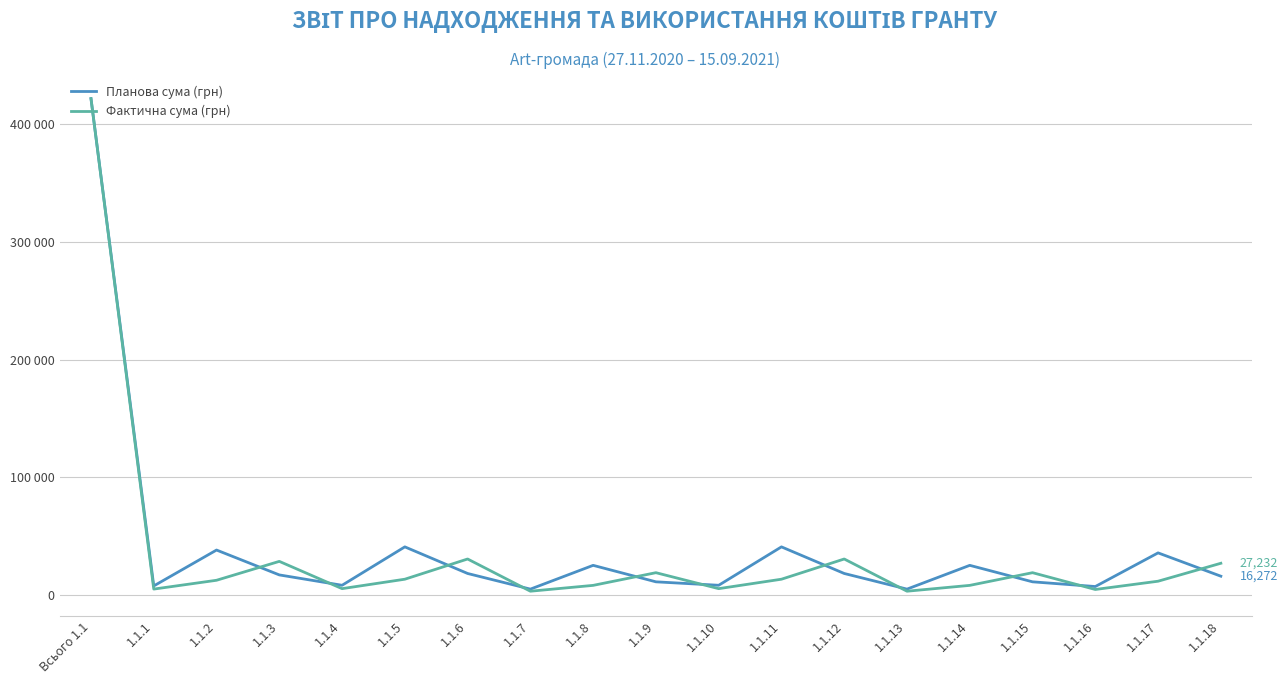

Which series changed the most between 1.1.10 and 1.1.12?

Фактична сума (грн)